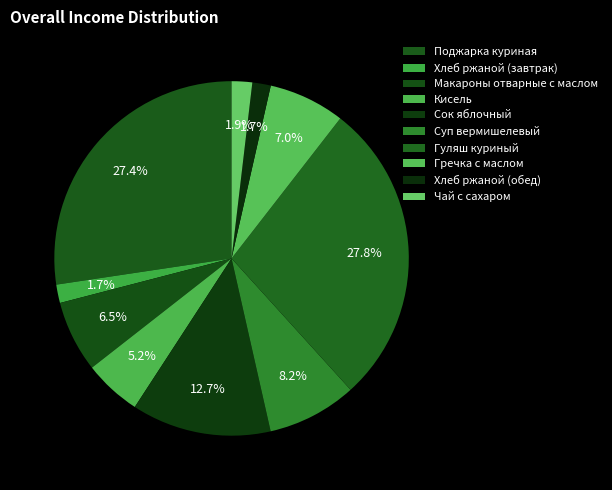

How many segments does this pie chart have?

10